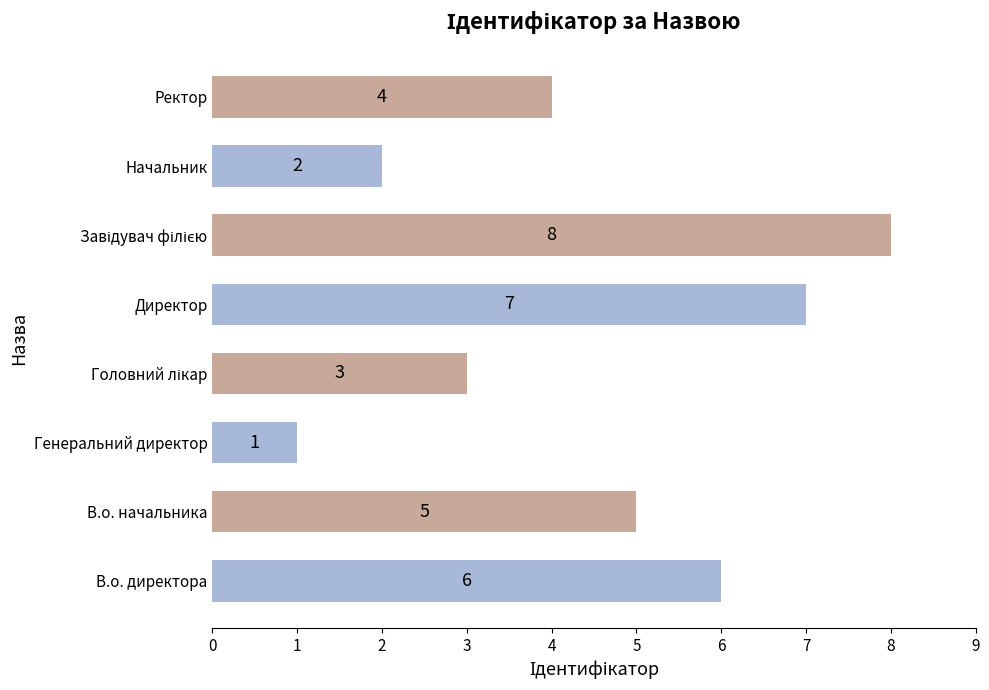

Is it true that the value at Ректор is 4?

True